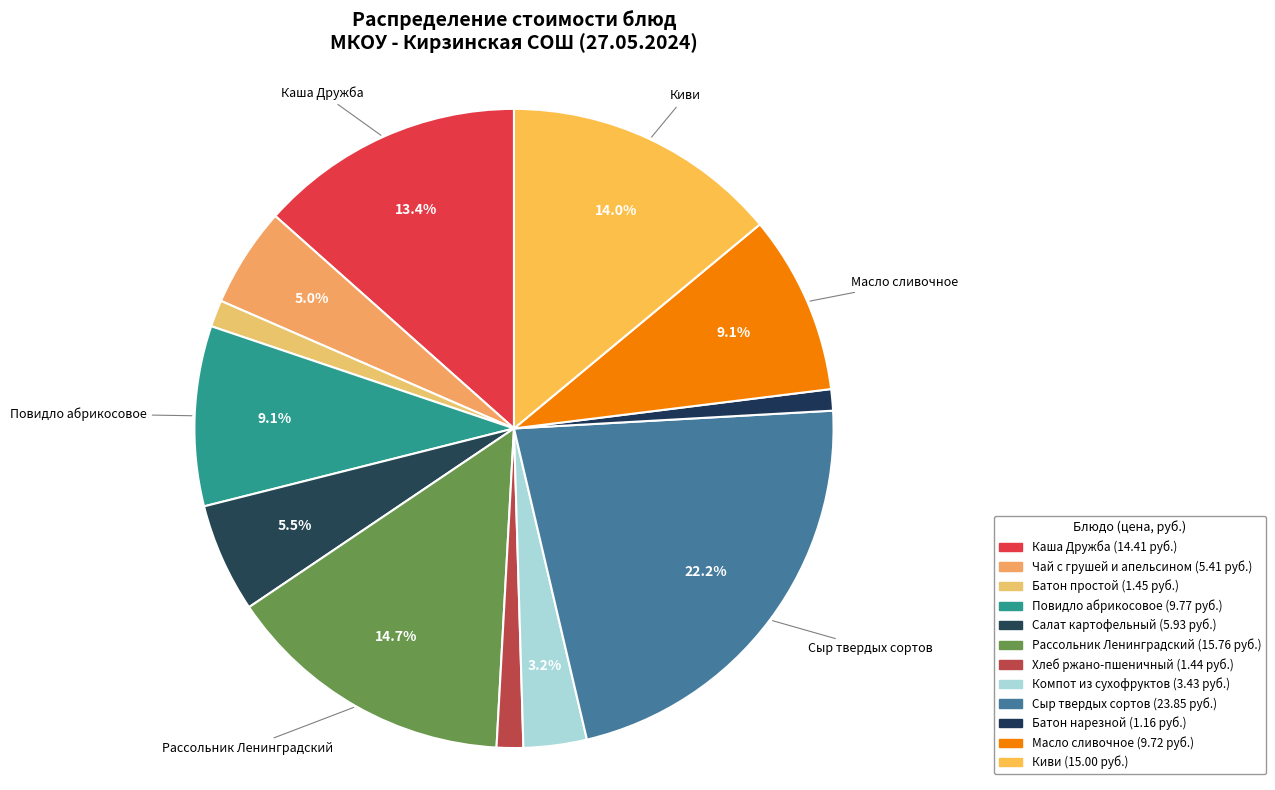

Is it true that Каша Дружба is 6% of the pie?

False